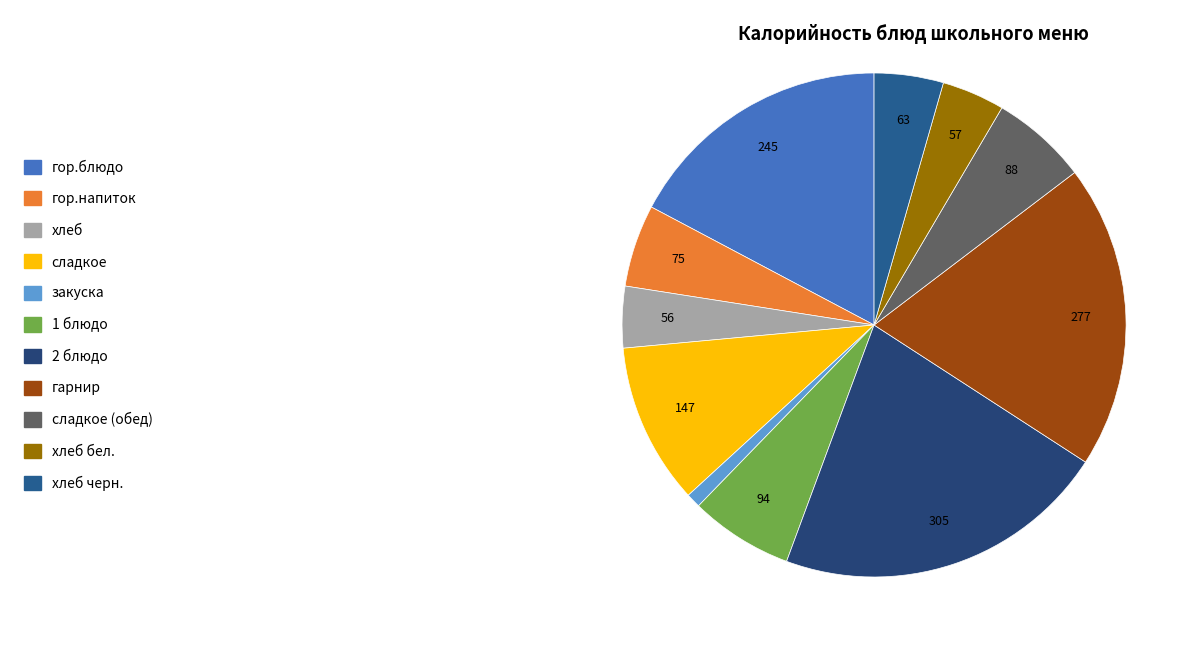

To the nearest percent, what is the difference between the largest and smallest slice percentages?

21%